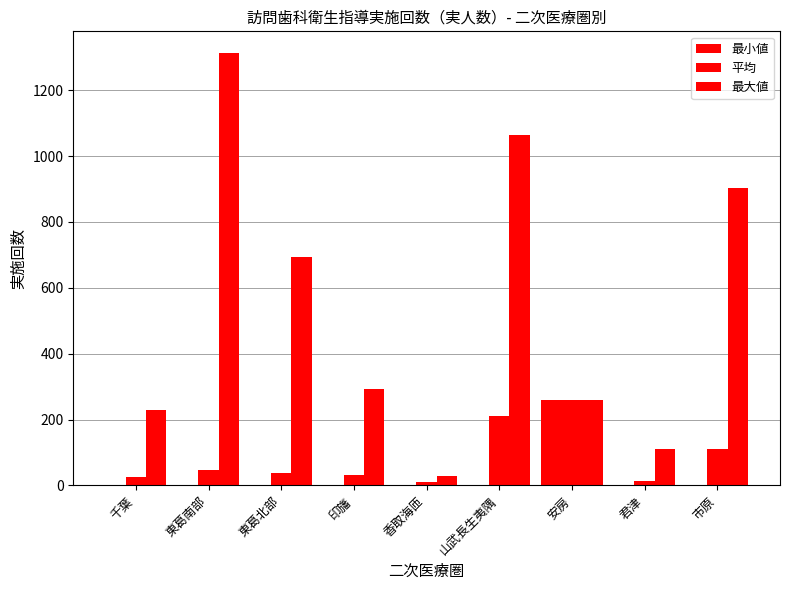

Between 東葛南部 and 千葉, which is larger?

東葛南部